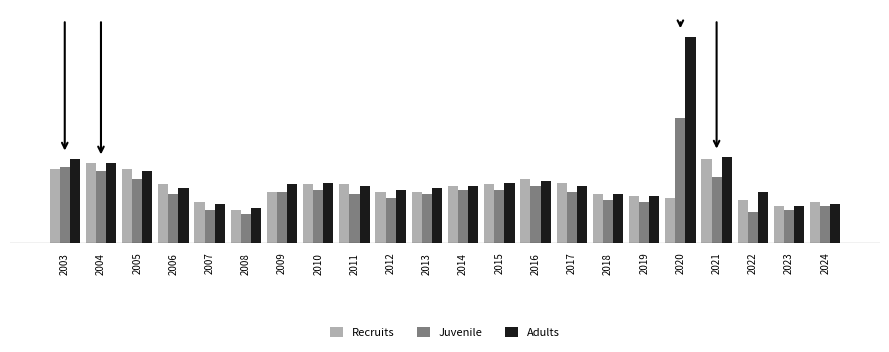

Which series has the largest range (max minus min)?

Adults